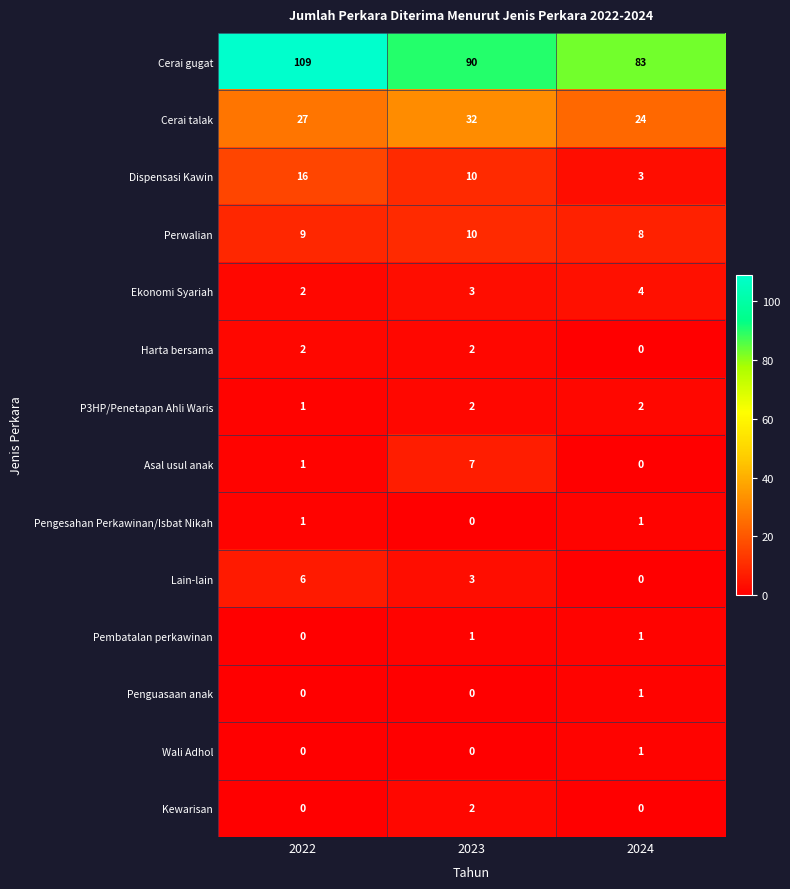

What is the total value across all series at 2023?

162